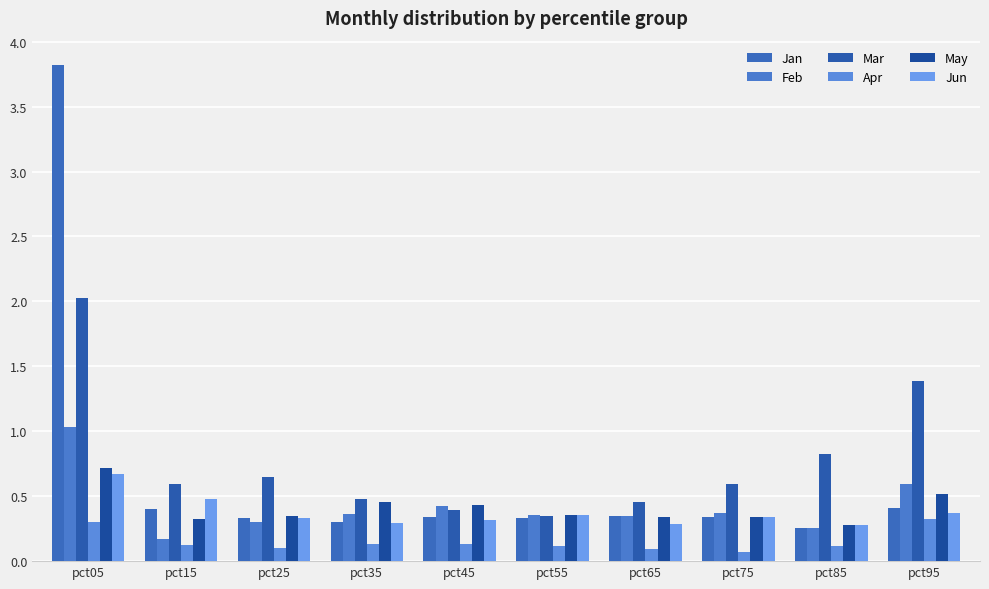

Are the bars grouped side by side (vs. stacked)?

Yes